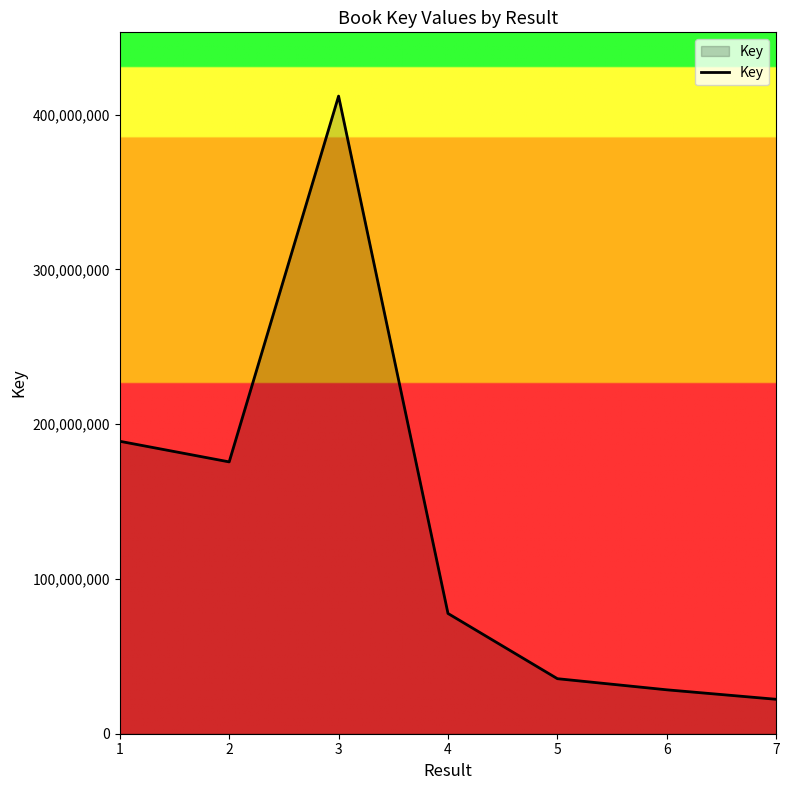

Reading left to right, transcribe all the data shown in this chart.

188945217	175623752	411951353	77698546	35558077	28370589	22244854